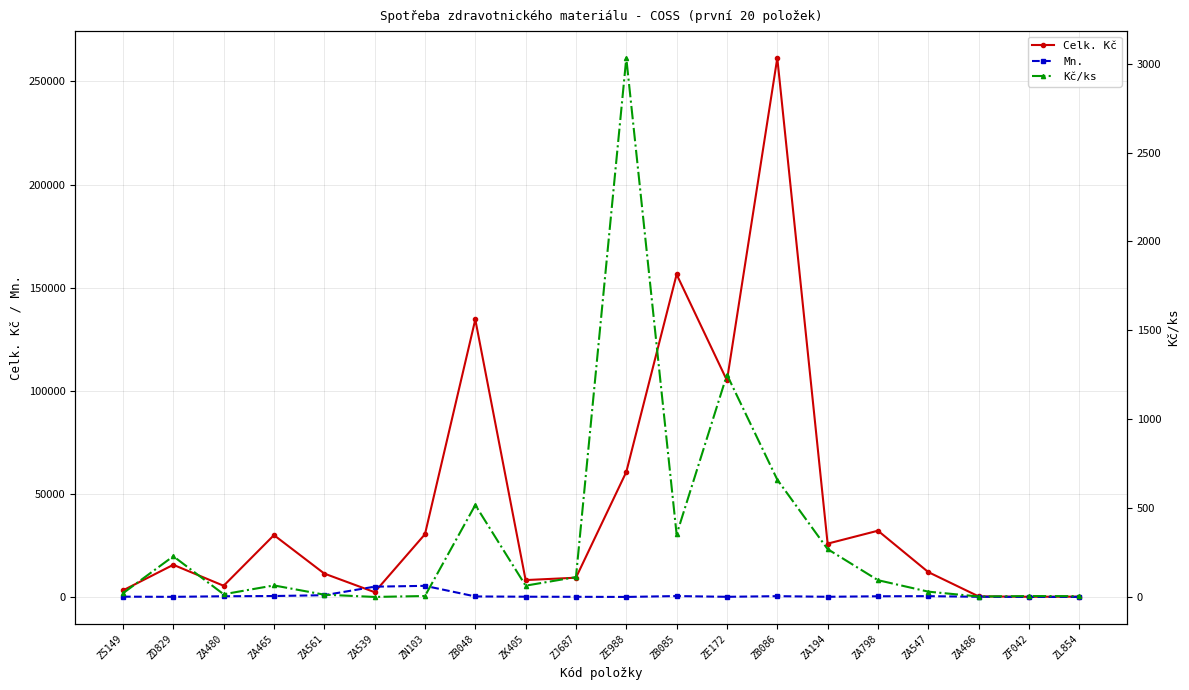

Count the number of data series in this chart.

3